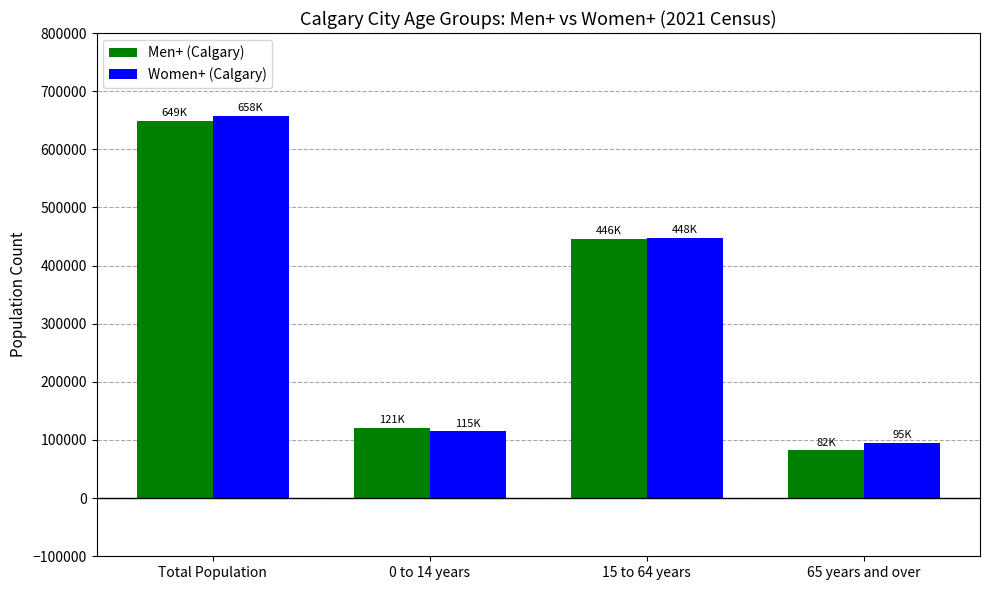

What is the difference between the maximum and minimum values in the Women+ (Calgary) series?

562575